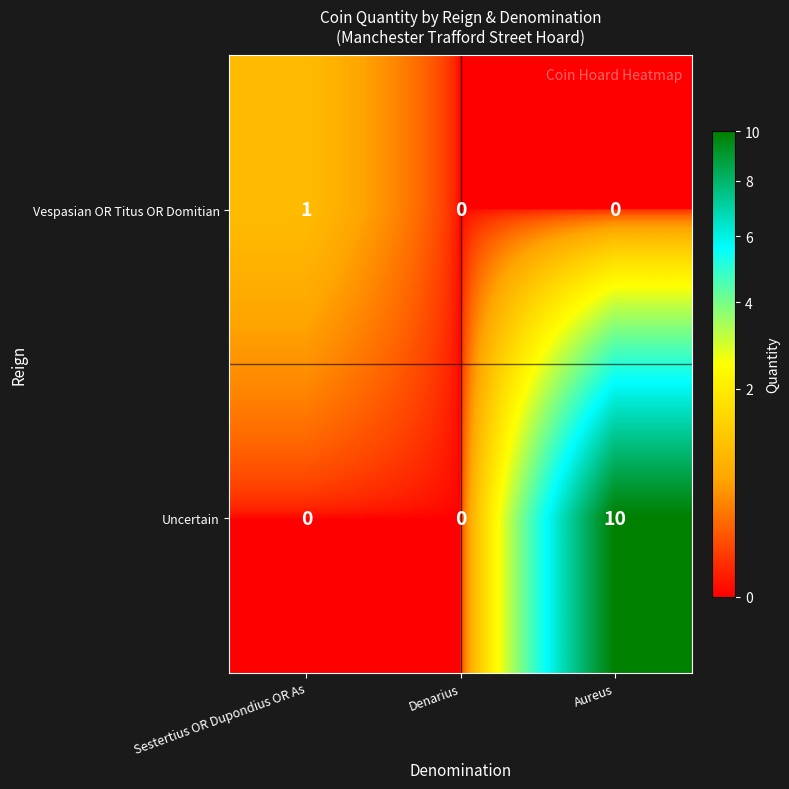

Reading left to right, extract all data points from this chart.

Vespasian OR Titus OR Domitian: 1	0	0
Uncertain: 0	0	10